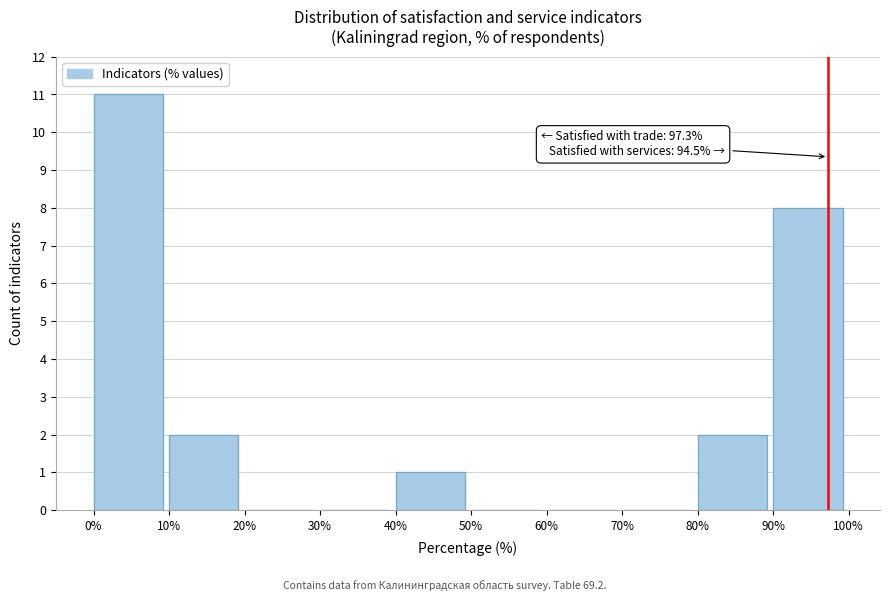

Which range on the x-axis has the tallest bar?

0% to 10%